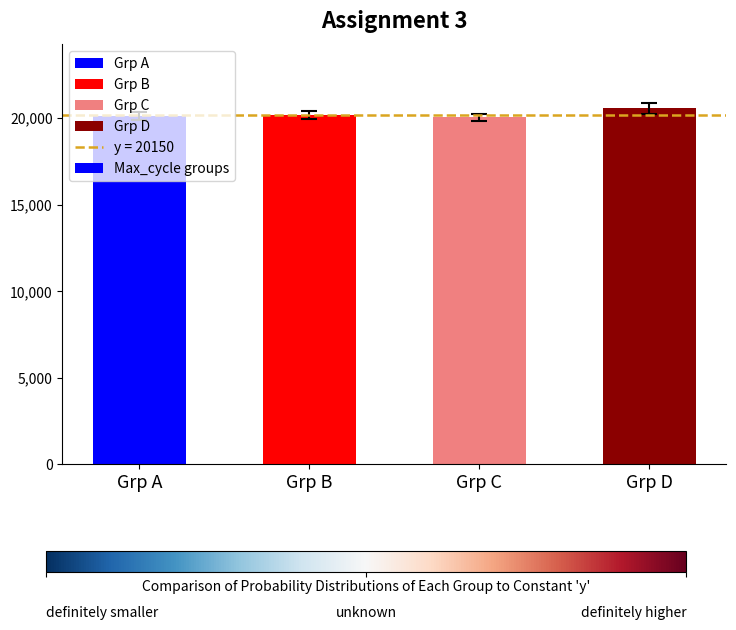

What is the value of the 3rd bar from the left?

20043